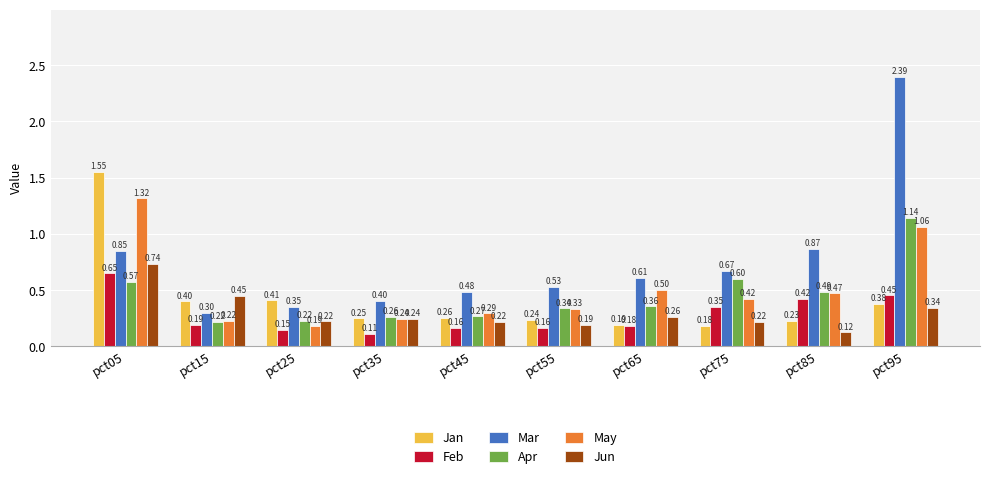

What is the difference between the highest and lowest values at pct55?

0.4